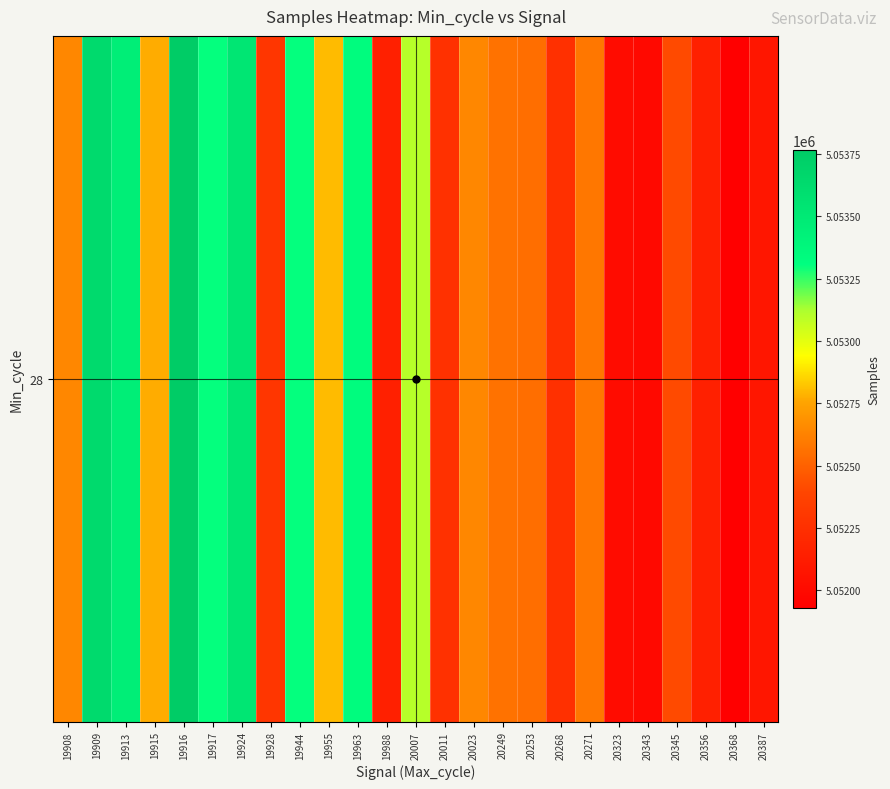

What is the change in value from 20023 to 20343?

-652